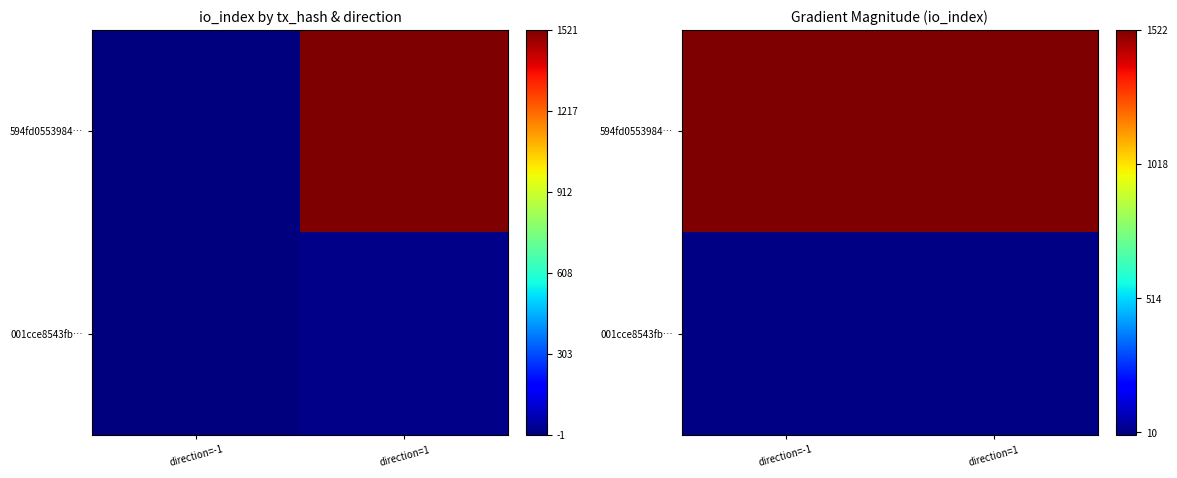

Is it true that 001cce8543fb… equals 3 at direction=1?

False